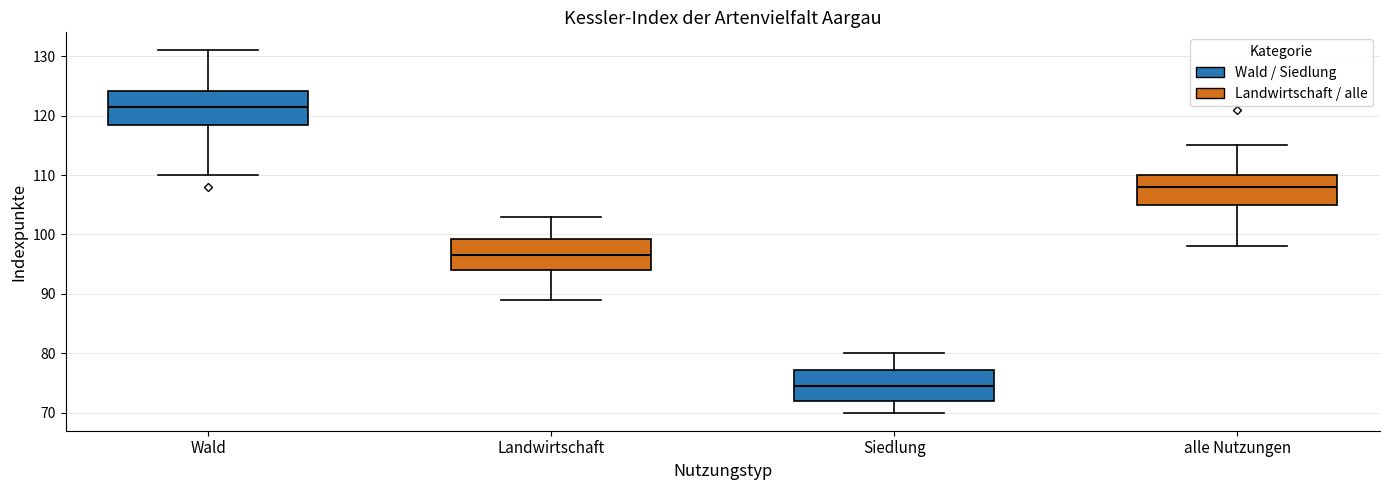

Reading left to right, read every box against the y-axis: the position of its median line, the range the box covers, and the ends of its whiskers. The values are not printed on the chart, so give them approximately, as read against the axis.

Wald: median 122, box 119 to 124, whiskers 110 to 131
Landwirtschaft: median 97, box 94 to 99, whiskers 89 to 103
Siedlung: median 75, box 72 to 77, whiskers 70 to 80
alle Nutzungen: median 108, box 105 to 110, whiskers 98 to 115